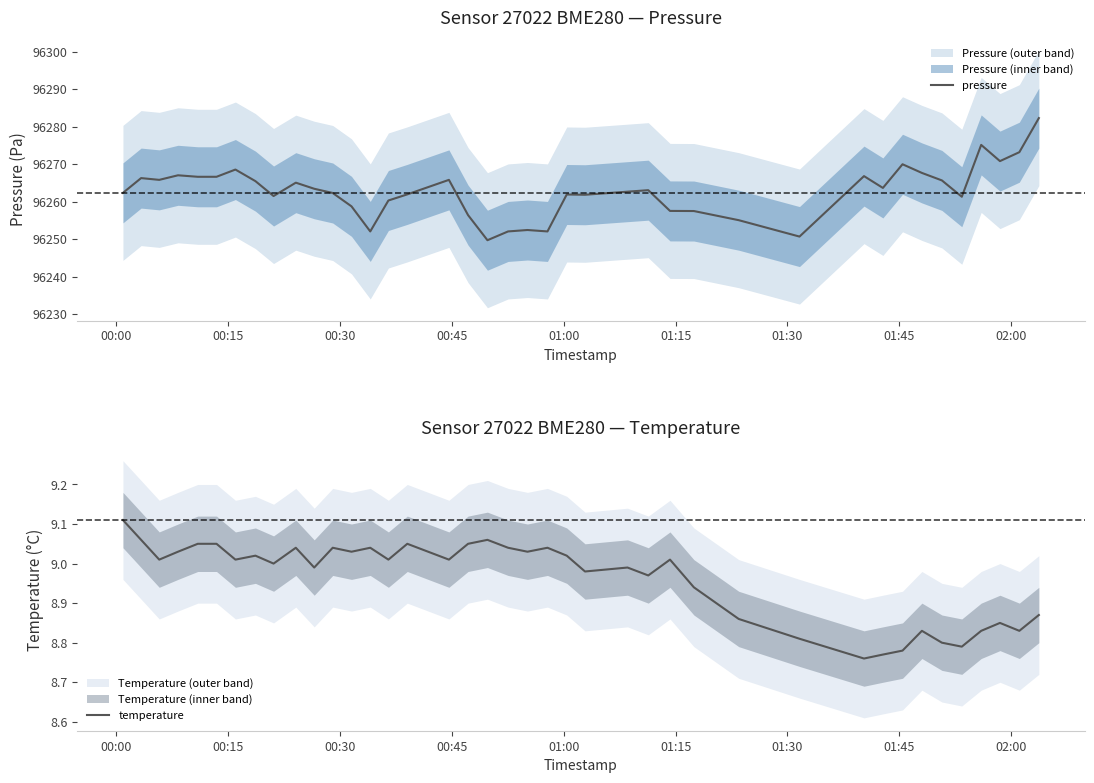

Does the chart have visible grid lines?

No